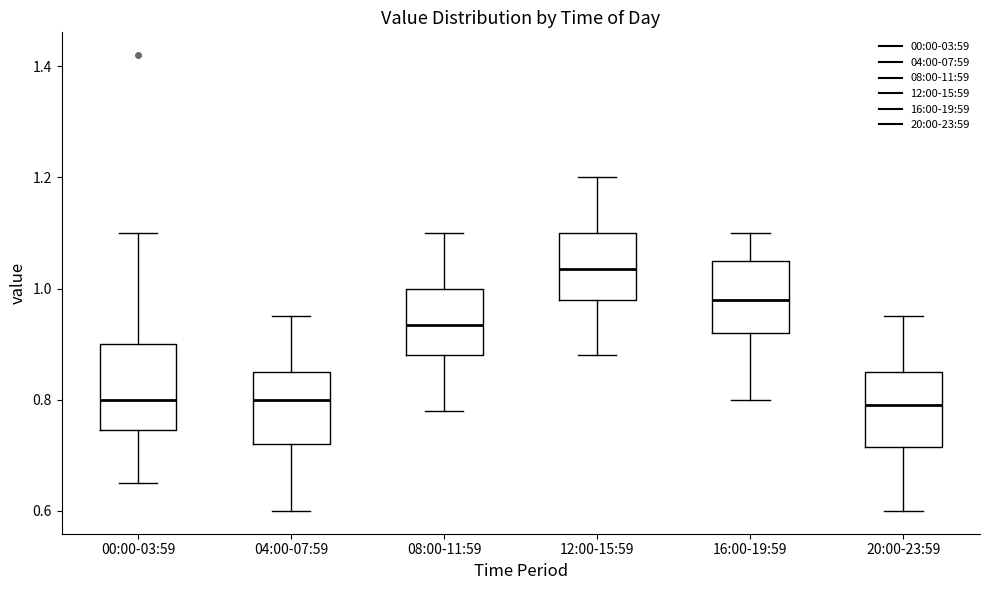

Reading left to right, transcribe this box plot: for each box, give where its median line is, the range the box spans, and where its two whiskers end, as read against the y-axis. The values are not printed on the chart, so give them approximately, as read against the axis.

00:00-03:59: median 0.80, box 0.74 to 0.90, whiskers 0.66 to 1.10
04:00-07:59: median 0.80, box 0.72 to 0.86, whiskers 0.60 to 0.96
08:00-11:59: median 0.94, box 0.88 to 1.00, whiskers 0.78 to 1.10
12:00-15:59: median 1.04, box 0.98 to 1.10, whiskers 0.88 to 1.20
16:00-19:59: median 0.98, box 0.92 to 1.06, whiskers 0.80 to 1.10
20:00-23:59: median 0.80, box 0.72 to 0.86, whiskers 0.60 to 0.96